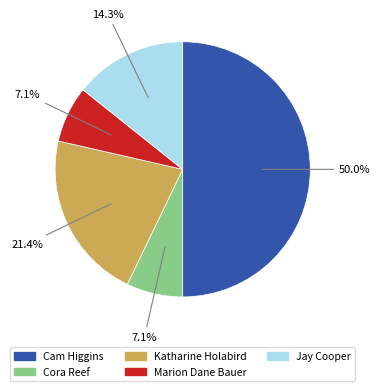

The Cora Reef slice represents 7% of the pie. True or false?

True